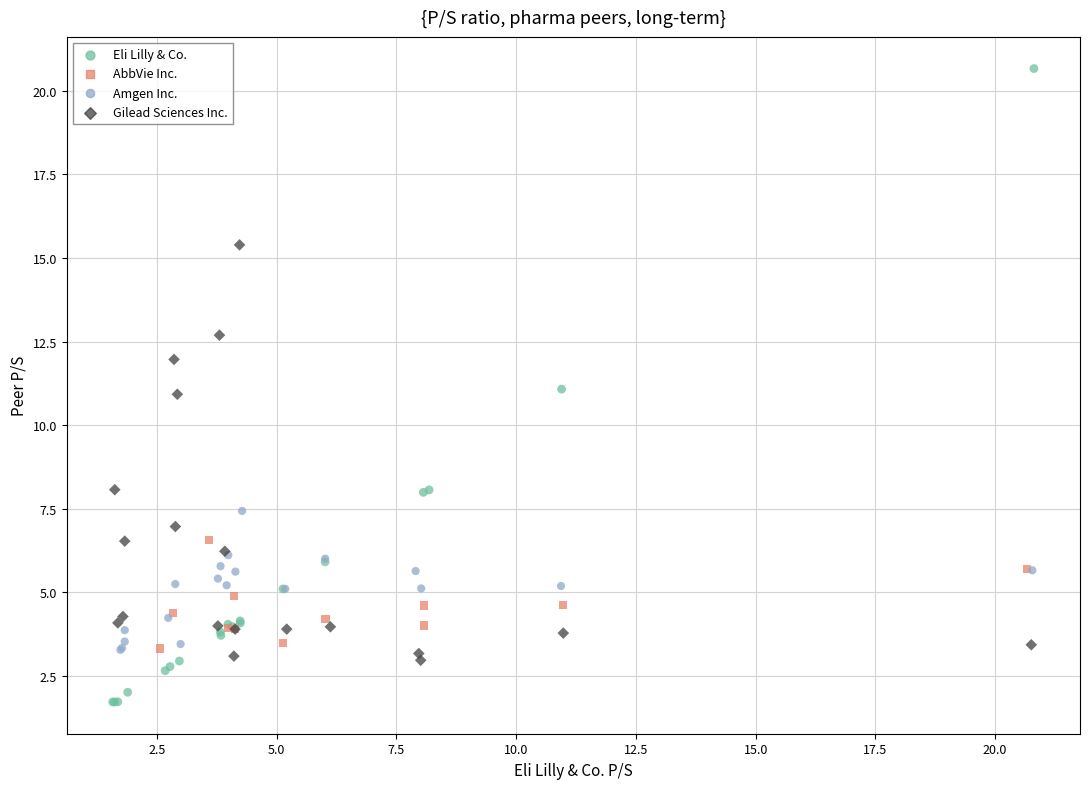

Which series reaches the maximum Y coordinate?

Eli Lilly & Co.